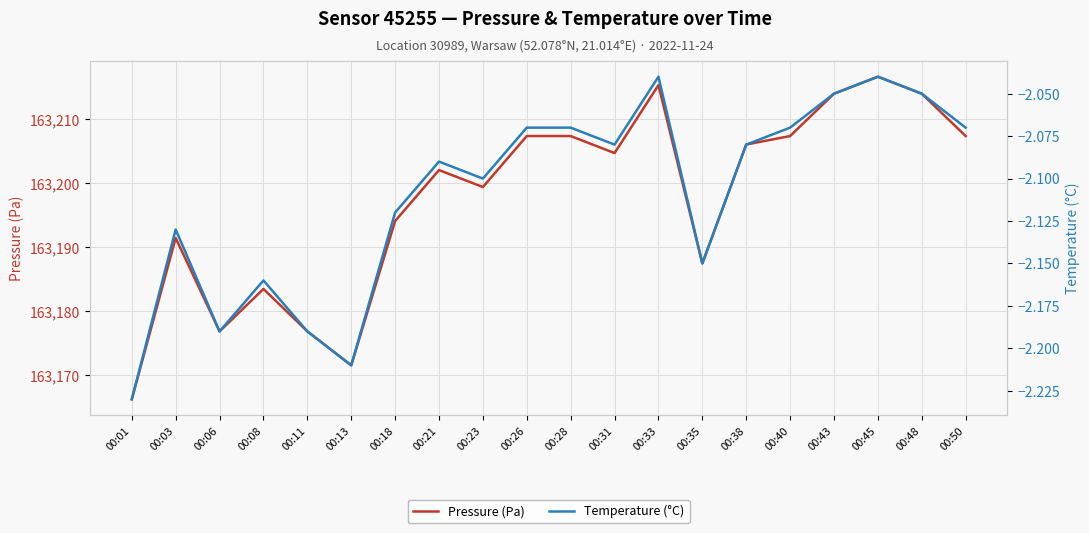

True or false: Pressure (Pa) and Temperature (°C) intersect in this chart.

False